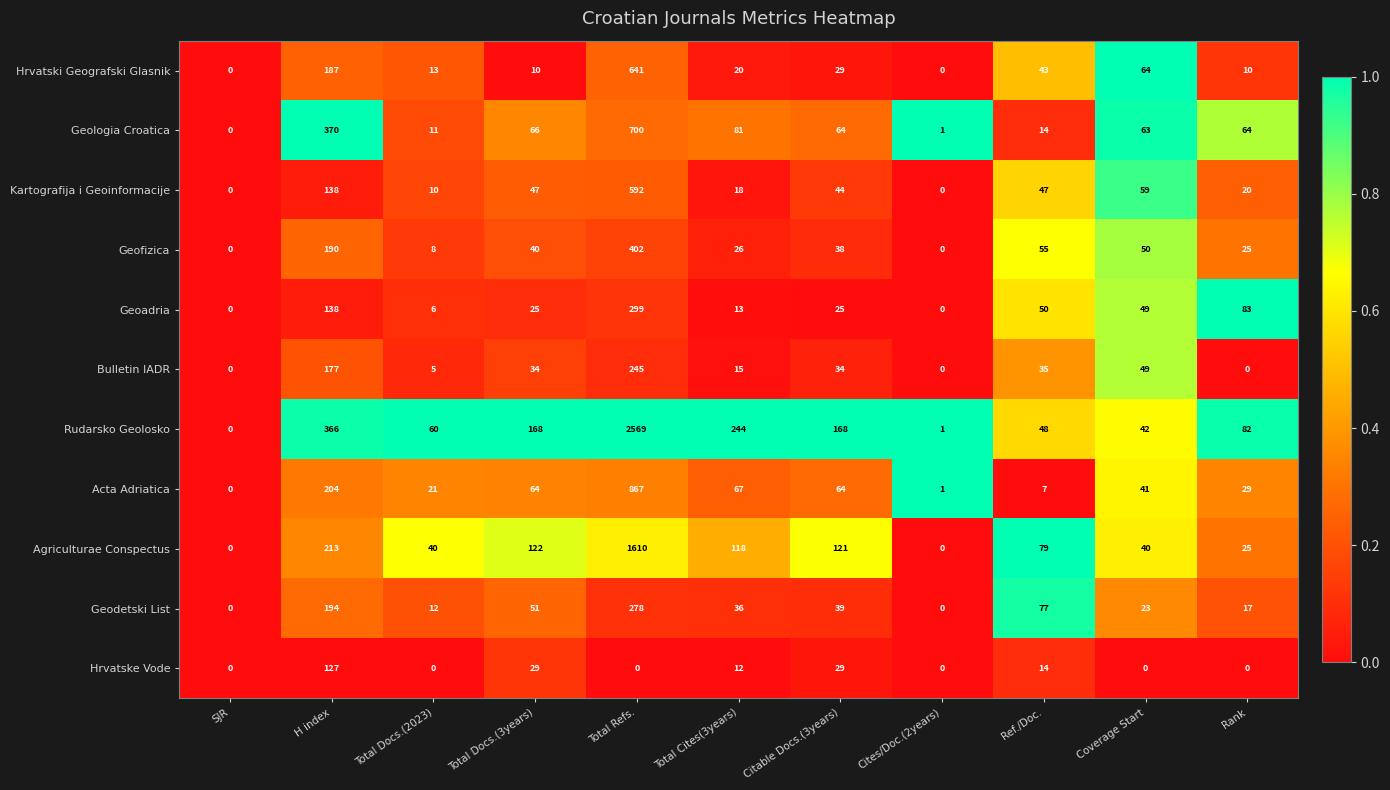

Which series changed the most between H index and Citable Docs.(3years)?

Geologia Croatica